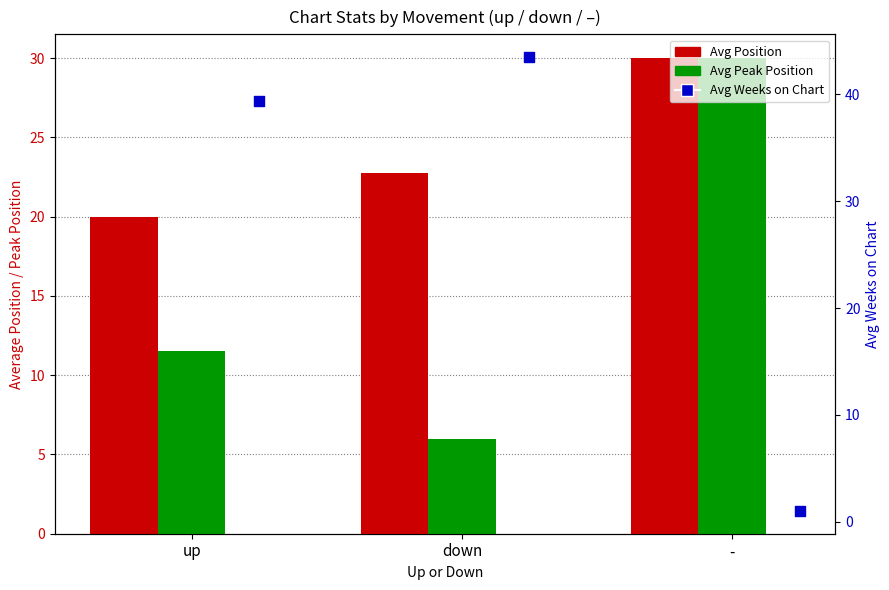

Which series reaches the minimum Y coordinate?

Avg Weeks on Chart